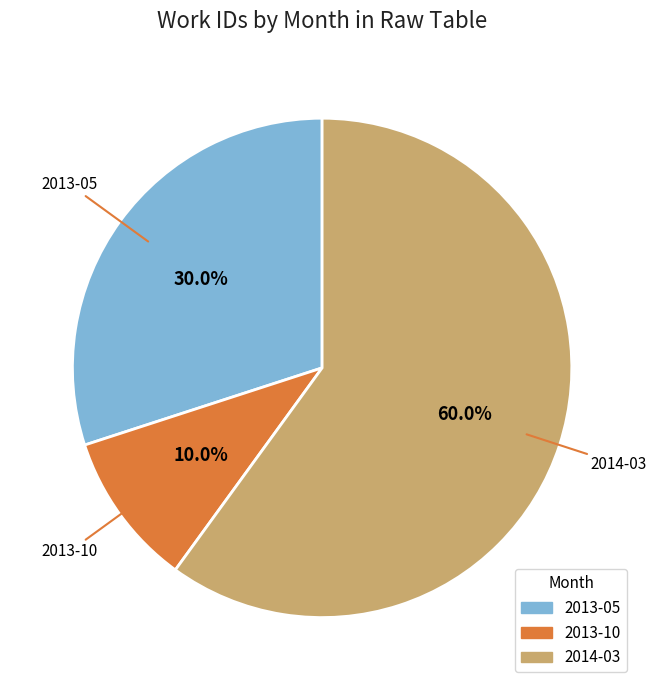

To the nearest percent, what percentage of the pie is 2013-05?

30%